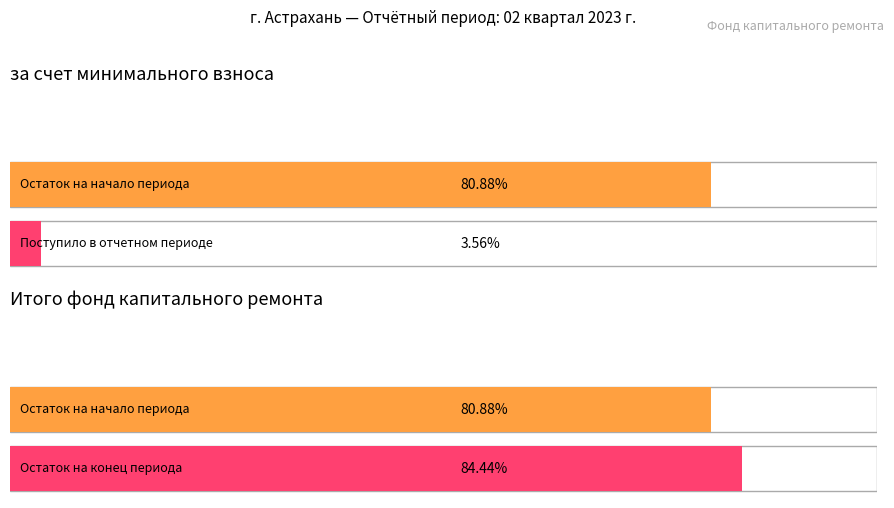

What is the label of the 1st bar from the right?

Остаток на конец